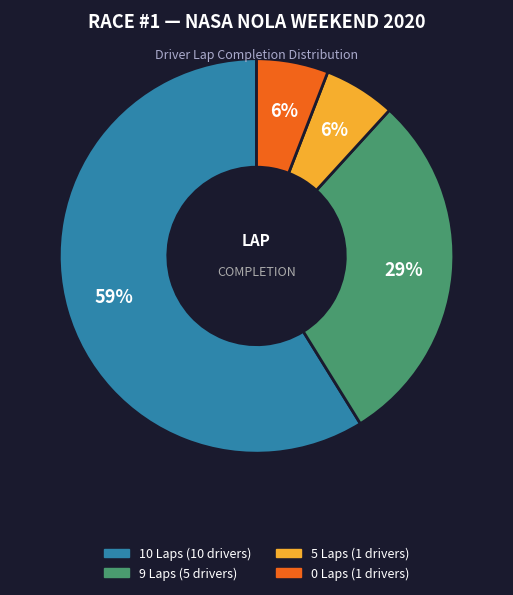

Is there a majority slice in this chart?

Yes